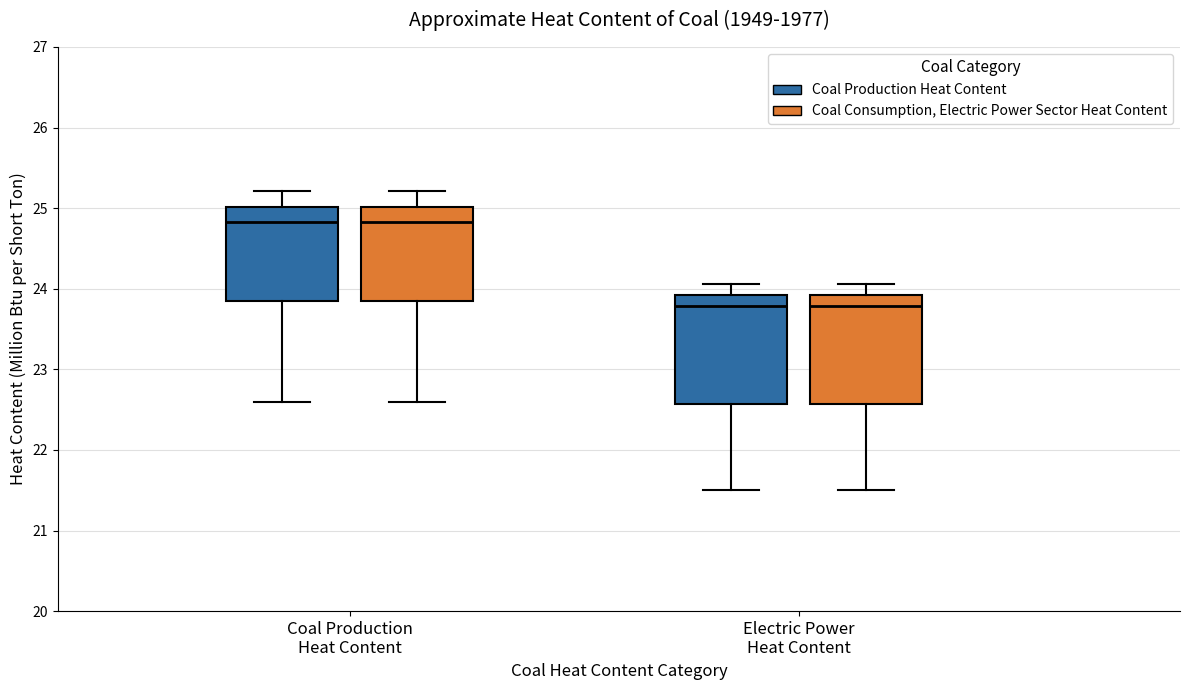

Reading left to right, read every box against the y-axis: the position of its median line, the range the box covers, and the ends of its whiskers. The values are not printed on the chart, so give them approximately, as read against the axis.

Coal Production Heat Content (Coal Production Heat Content): median 24.8, box 23.8 to 25.0, whiskers 22.6 to 25.2
Coal Production Heat Content (Coal Consumption, Electric Power Sector Heat Content): median 24.8, box 23.8 to 25.0, whiskers 22.6 to 25.2
Electric Power Heat Content (Coal Production Heat Content): median 23.8, box 22.6 to 23.9, whiskers 21.5 to 24.1
Electric Power Heat Content (Coal Consumption, Electric Power Sector Heat Content): median 23.8, box 22.6 to 23.9, whiskers 21.5 to 24.1